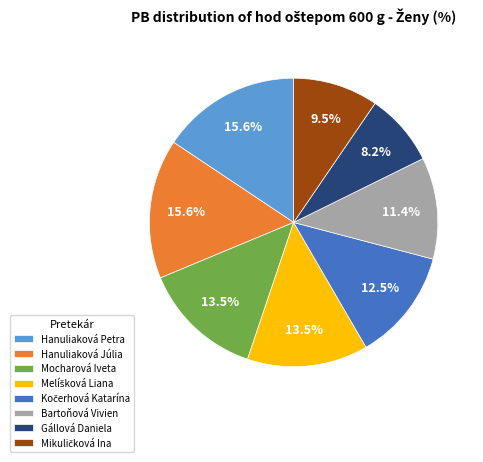

Count the number of slices in the pie.

8